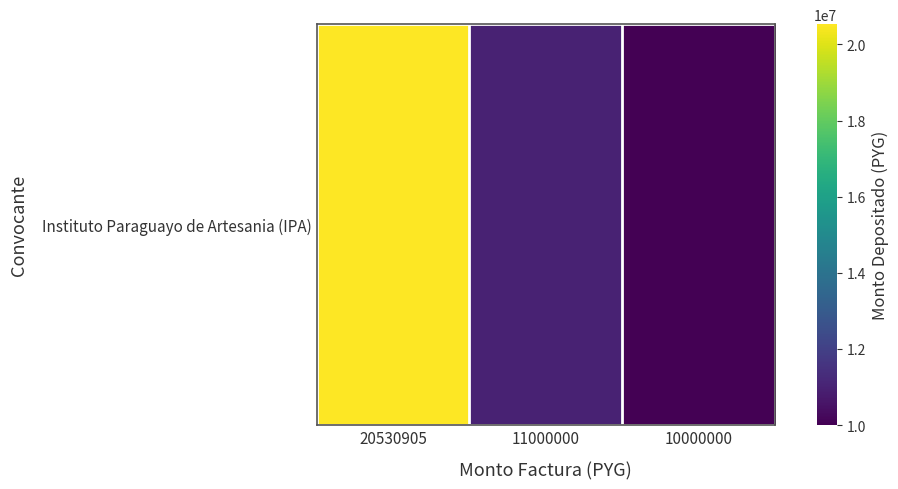

Where does the data first go above 11000000?

20530905